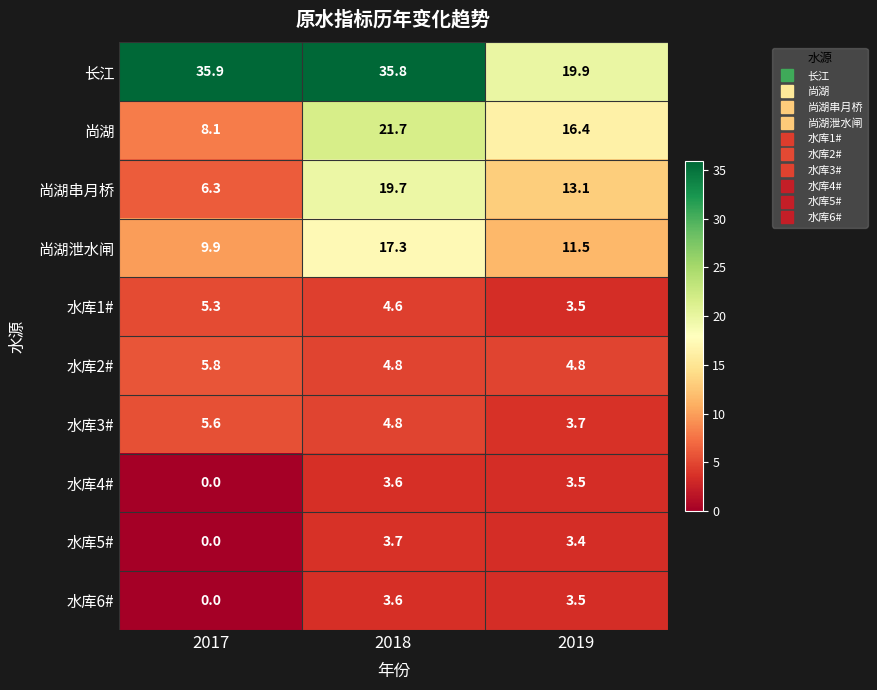

Count the number of data series in this chart.

10